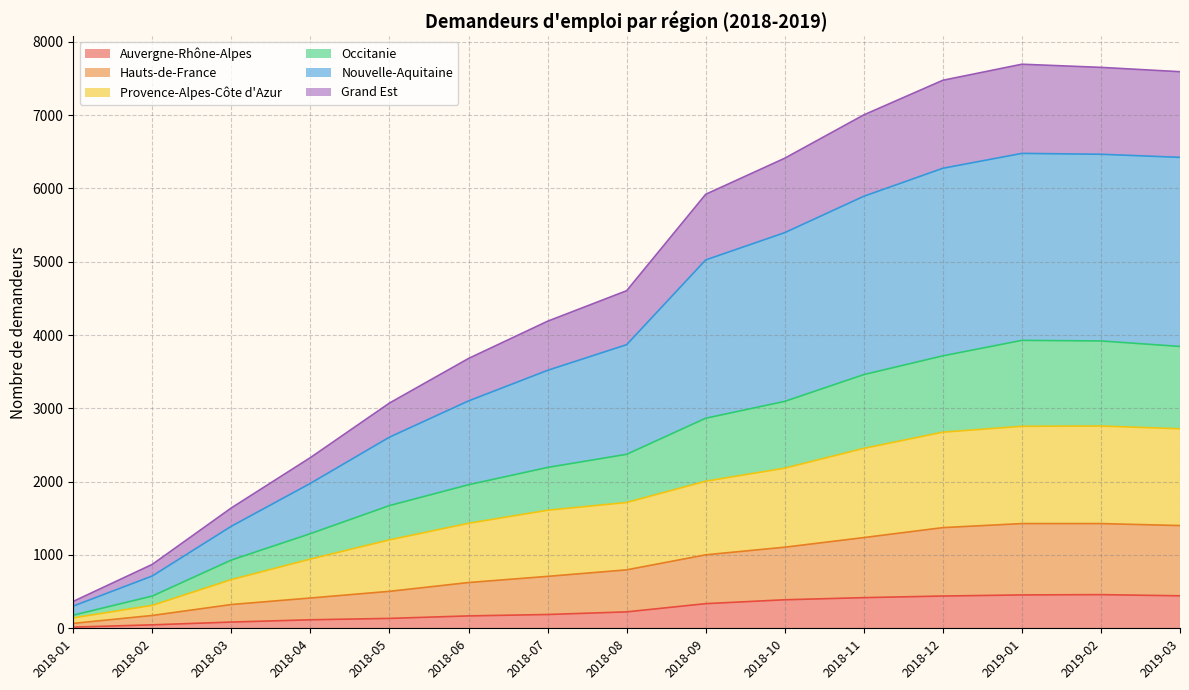

What is the maximum value for Auvergne-Rhône-Alpes?

459